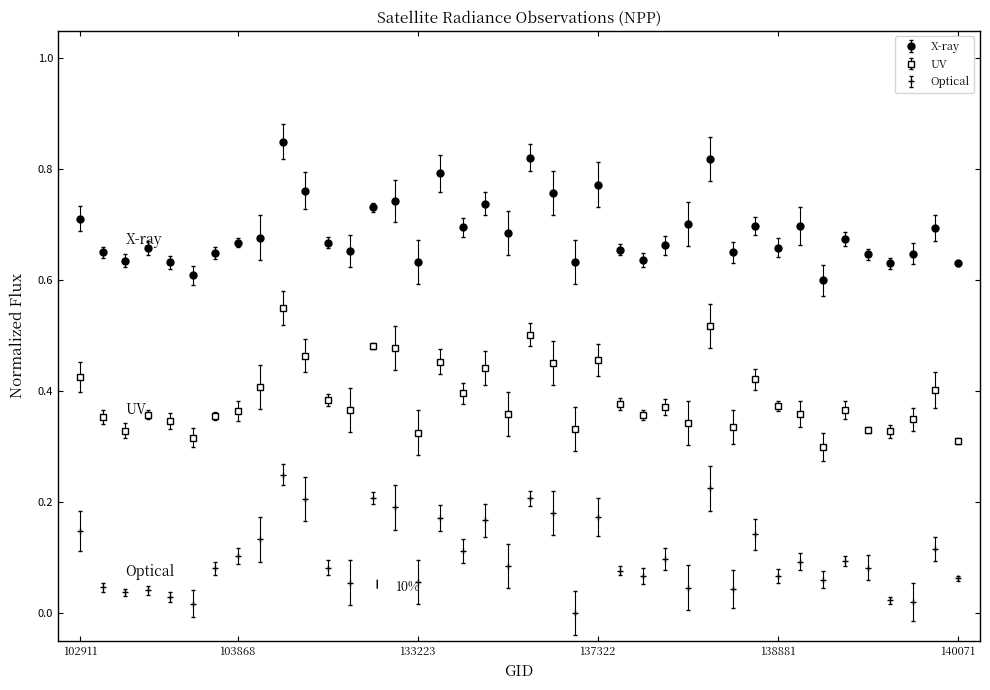

How many lines are shown in the chart?

3